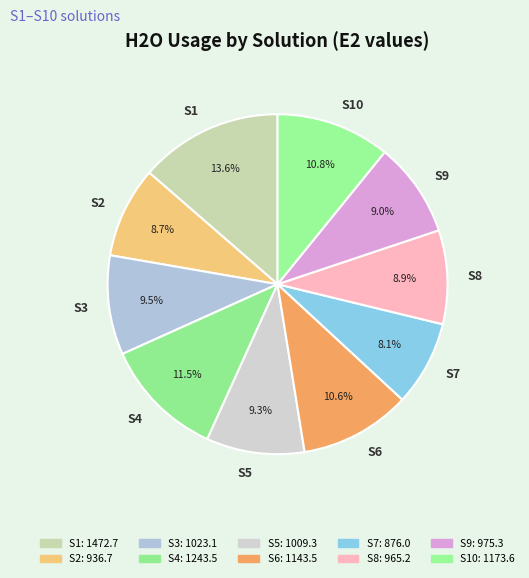

What percentage is the S1 slice, to the nearest percent?

14%